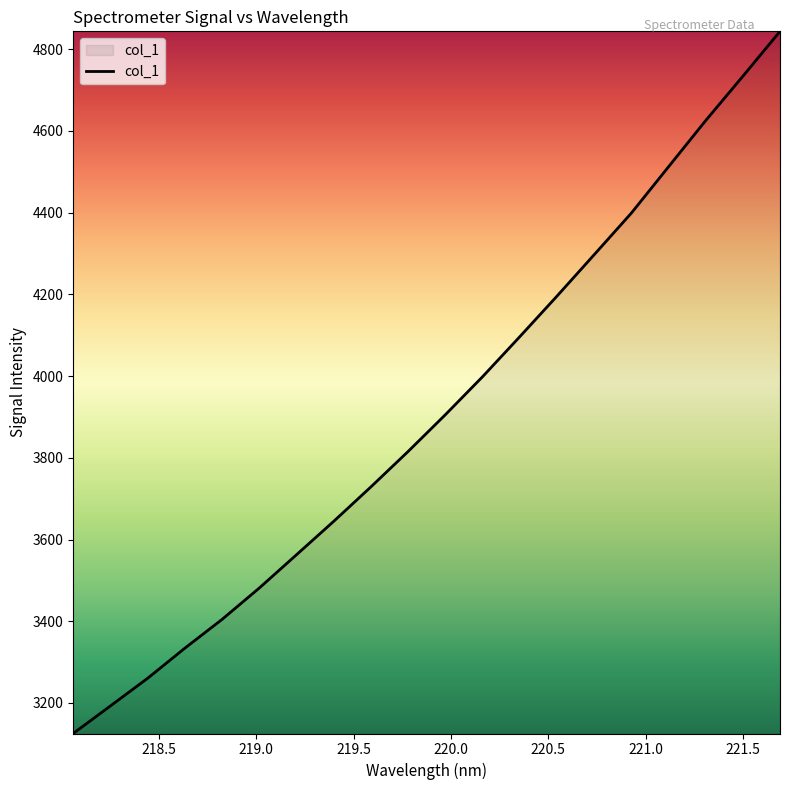

What is the greatest value displayed?

4843.7